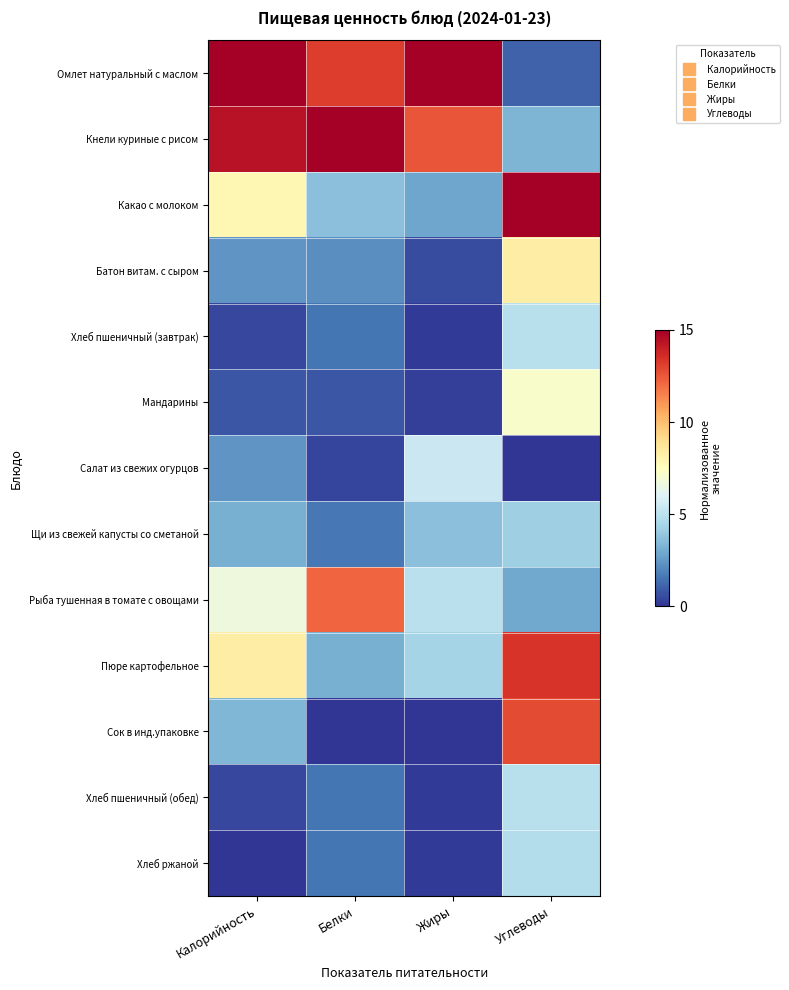

Rank the series at Углеводы from lowest to highest value.

Салат из свежих огурцов, Омлет натуральный с маслом, Рыба тушенная в томате с овощами, Кнели куриные с рисом, Щи из свежей капусты со сметаной, Хлеб ржаной, Хлеб пшеничный (завтрак), Хлеб пшеничный (обед), Мандарины, Батон витам. с сыром, Сок в инд.упаковке, Пюре картофельное, Какао с молоком